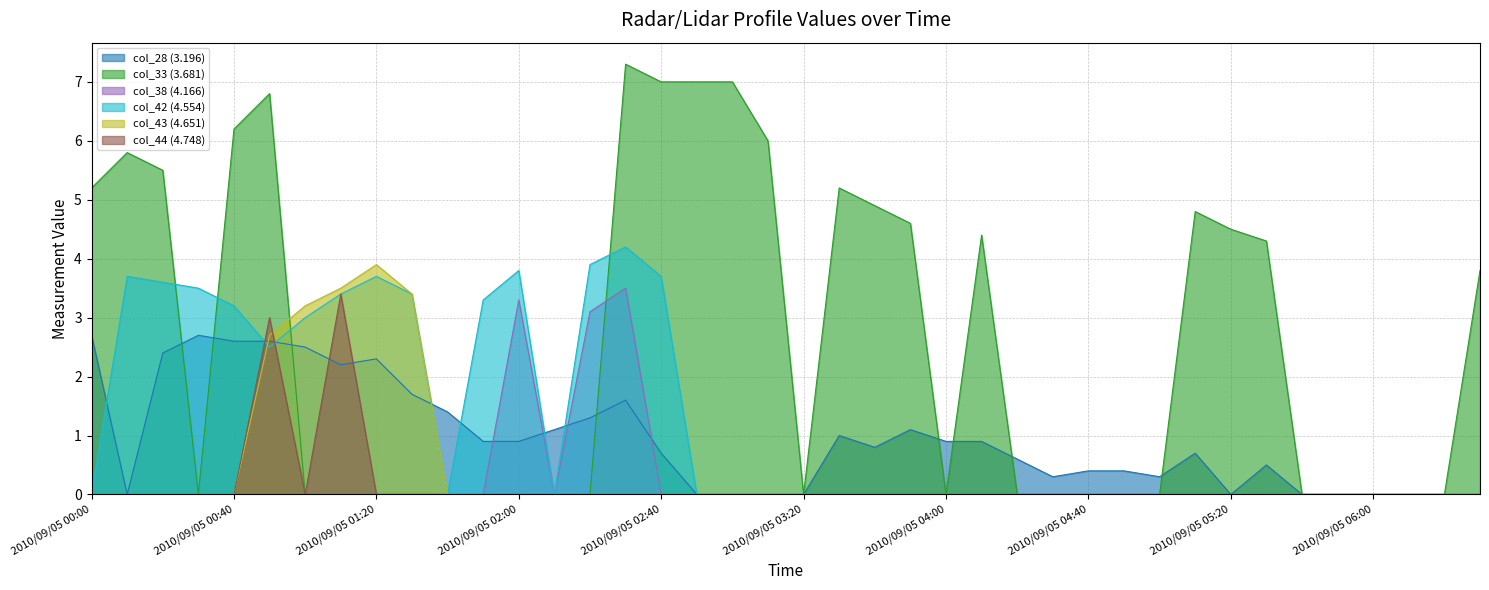

What is the difference between the second highest and second lowest values in the col_38 (4.166) series?

3.3